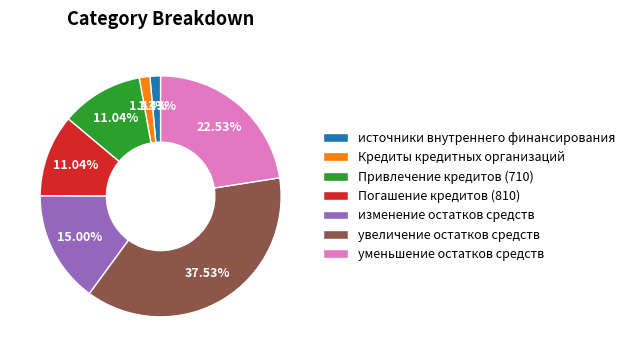

Do Погашение кредитов (810) and изменение остатков средств together represent more than half of the pie?

No